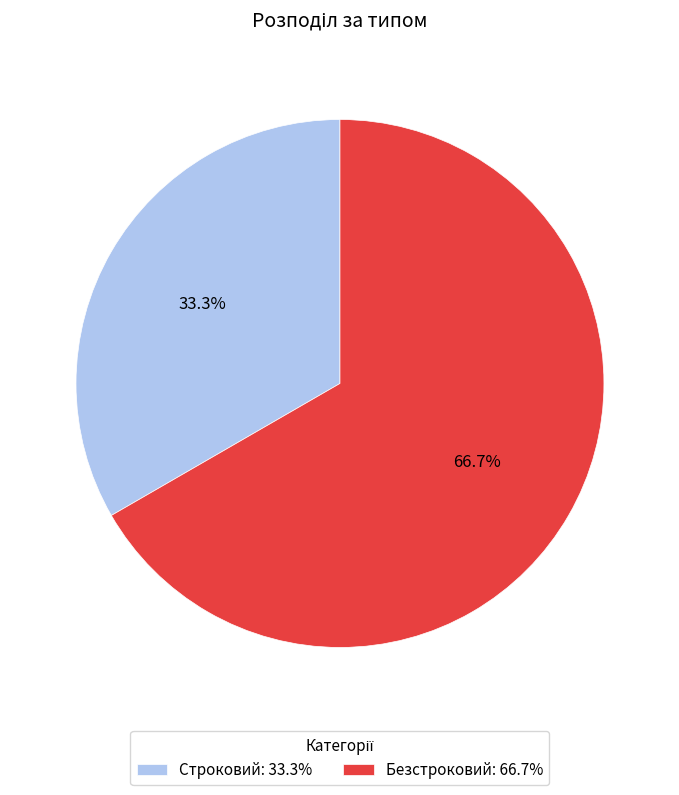

To the nearest percent, what portion does Строковий represent?

33%